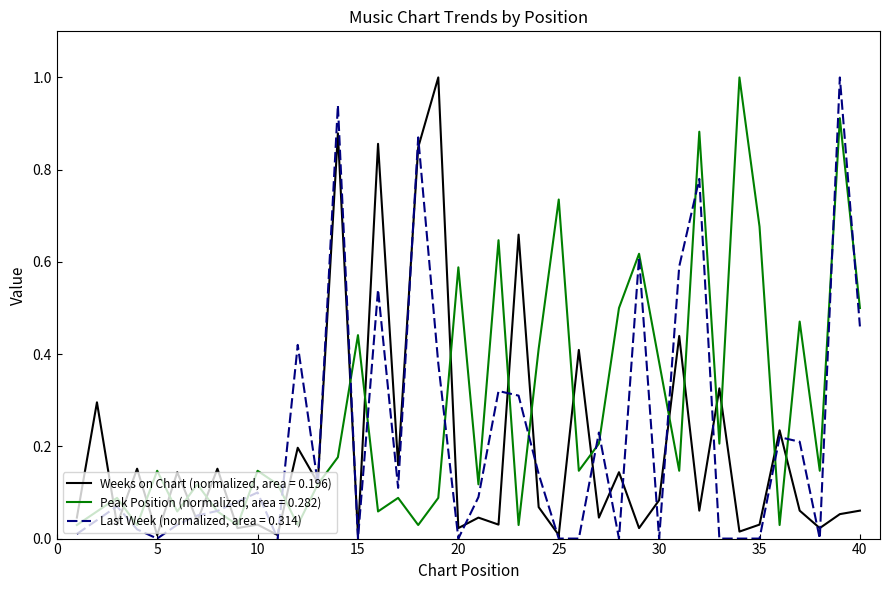

Rank the series by their average value, from highest to lowest.

Peak Position (normalized, area = 0.282), Last Week (normalized, area = 0.314), Weeks on Chart (normalized, area = 0.196)